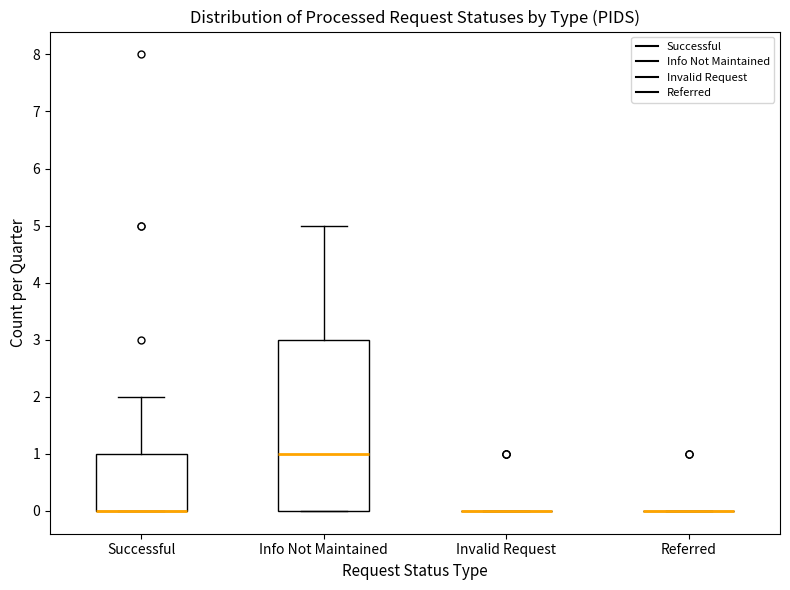

Which box is the tallest, from its lower edge to its upper edge?

Info Not Maintained